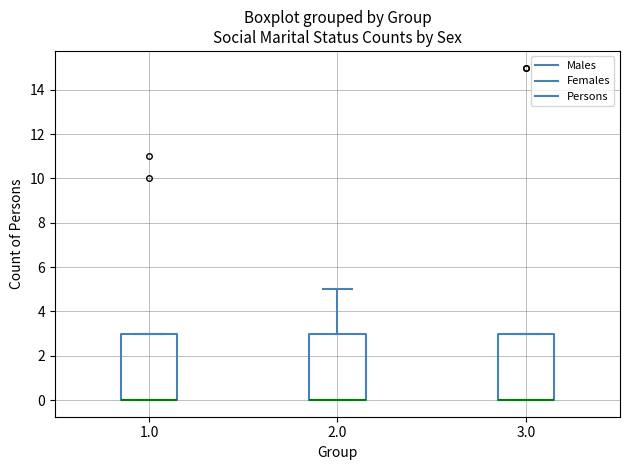

Reading left to right, read every box against the y-axis: the position of its median line, the range the box covers, and the ends of its whiskers. The values are not printed on the chart, so give them approximately, as read against the axis.

1.0: median 0 (drawn on the box's lower edge), box 0 to 3, whiskers 0 to 3
2.0: median 0 (drawn on the box's lower edge), box 0 to 3, whiskers 0 to 5
3.0: median 0 (drawn on the box's lower edge), box 0 to 3, whiskers 0 to 3